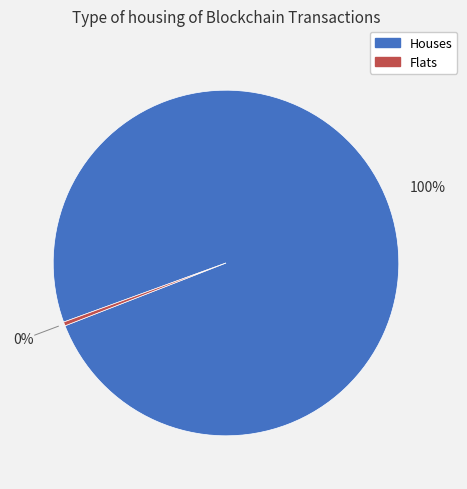

Is there a majority slice in this chart?

Yes